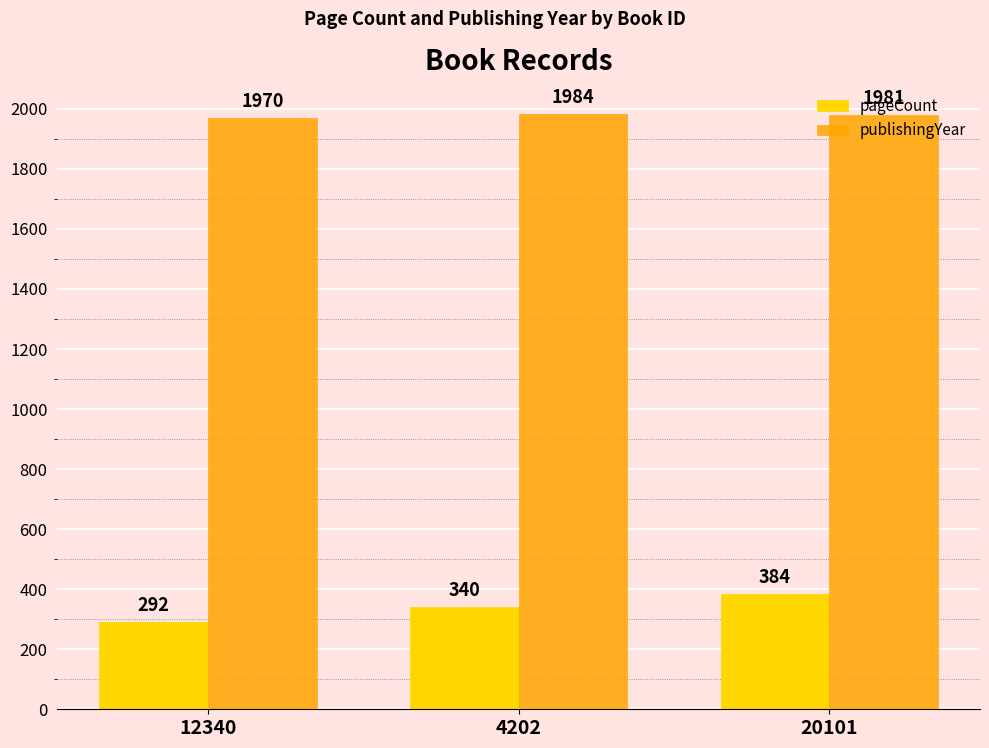

What is the average value of the pageCount series?

339